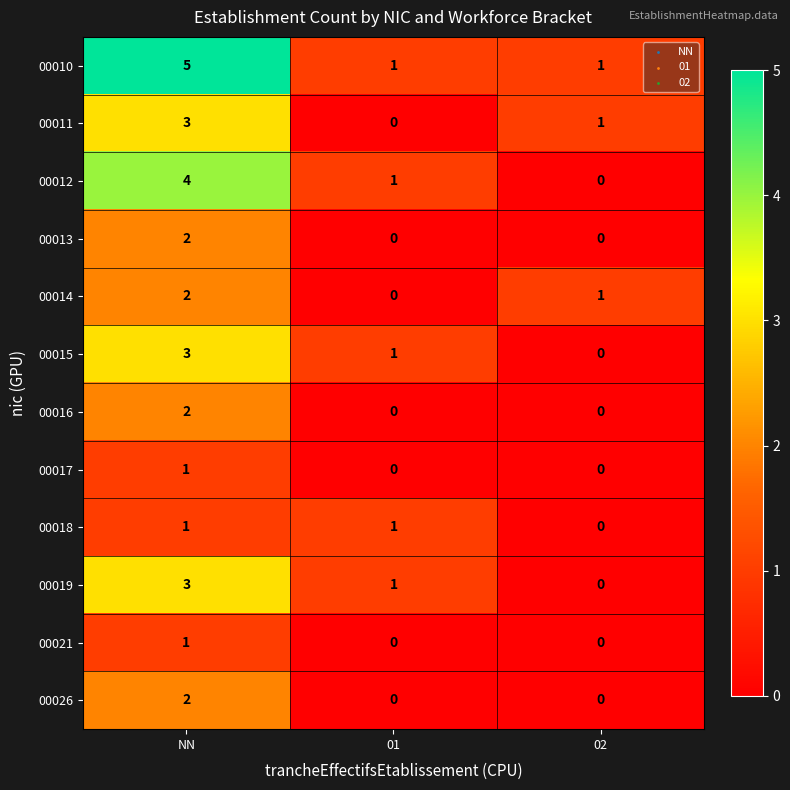

Count the 00021 values in the range 0 to 1.

3